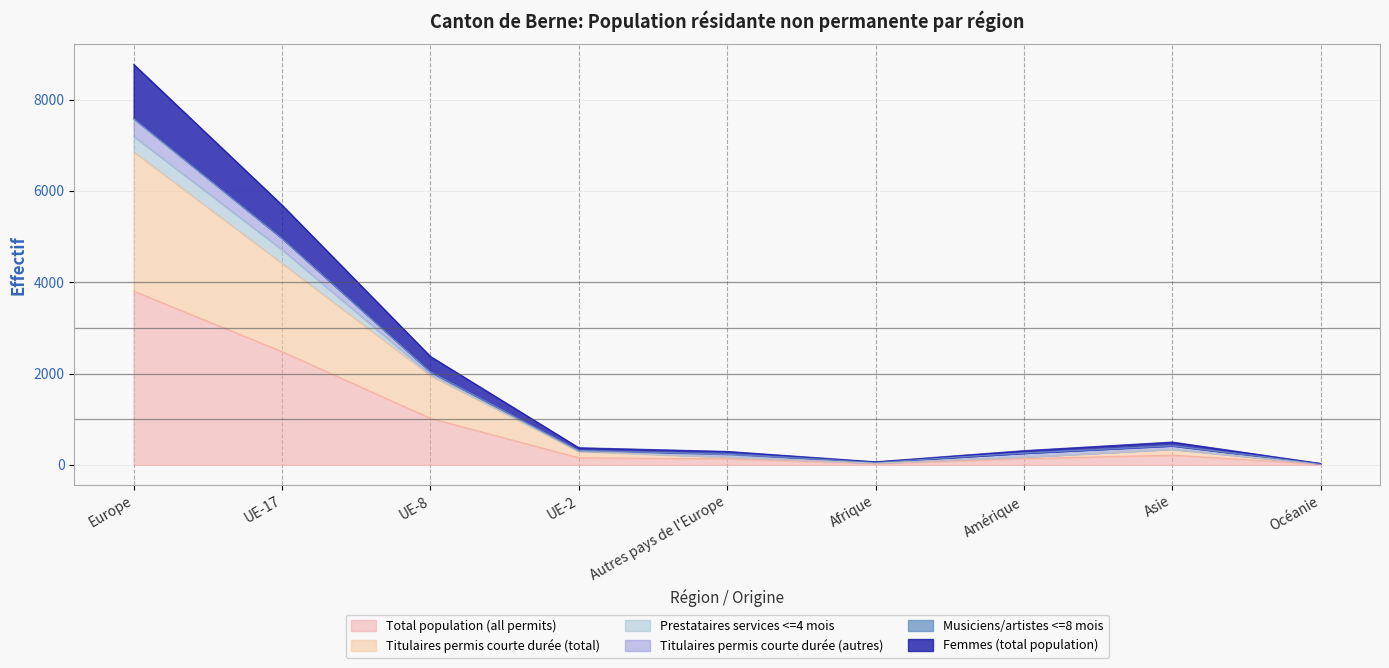

Between Afrique and Océanie, which series saw the biggest shift?

Femmes total